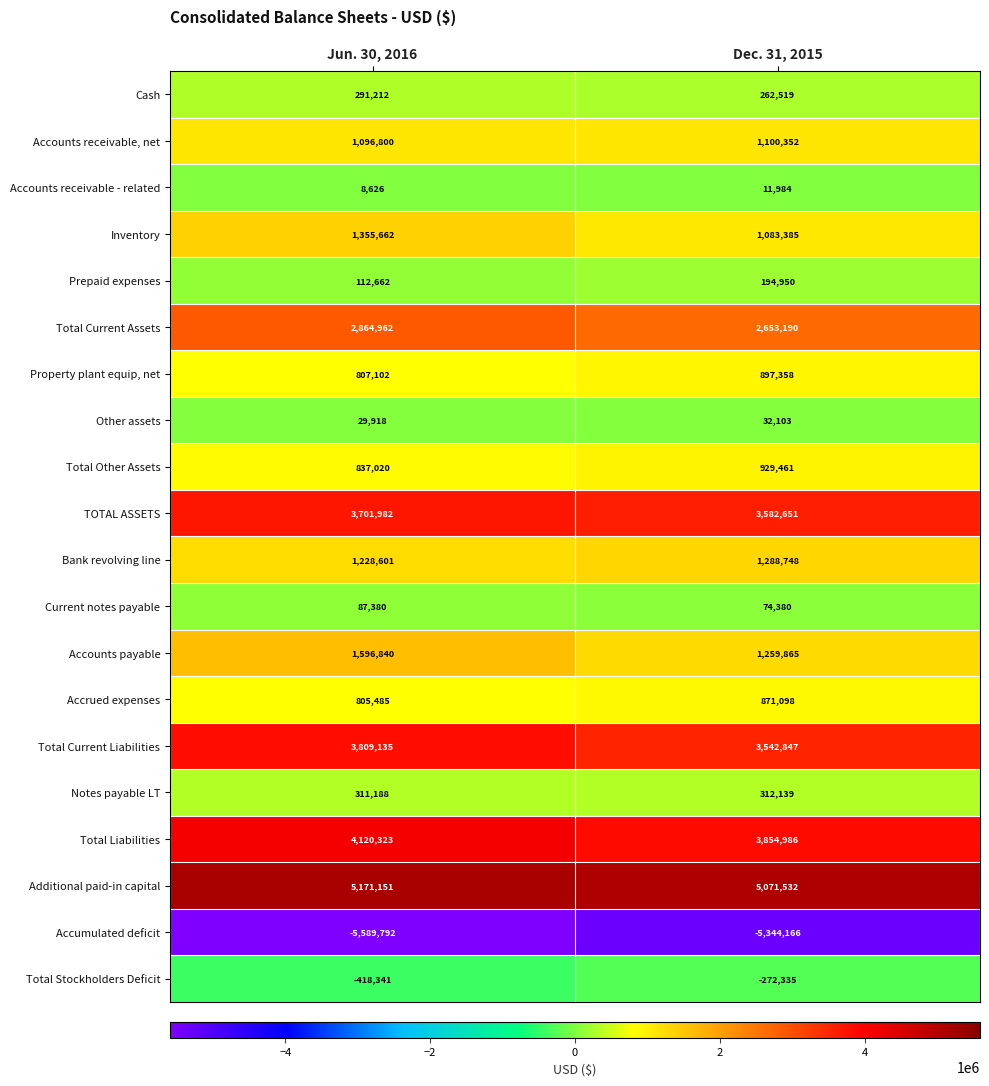

Read the Total Current Liabilities value at Dec. 31, 2015.

3542847